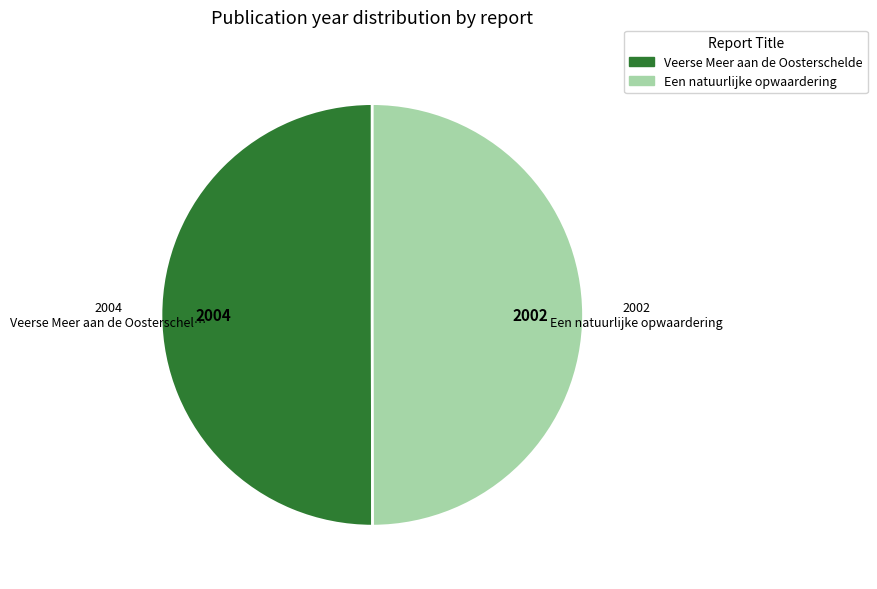

What is the ratio of the value at Een natuurlijke opwaardering to the value at Veerse Meer aan de Oosterschelde?

1.0